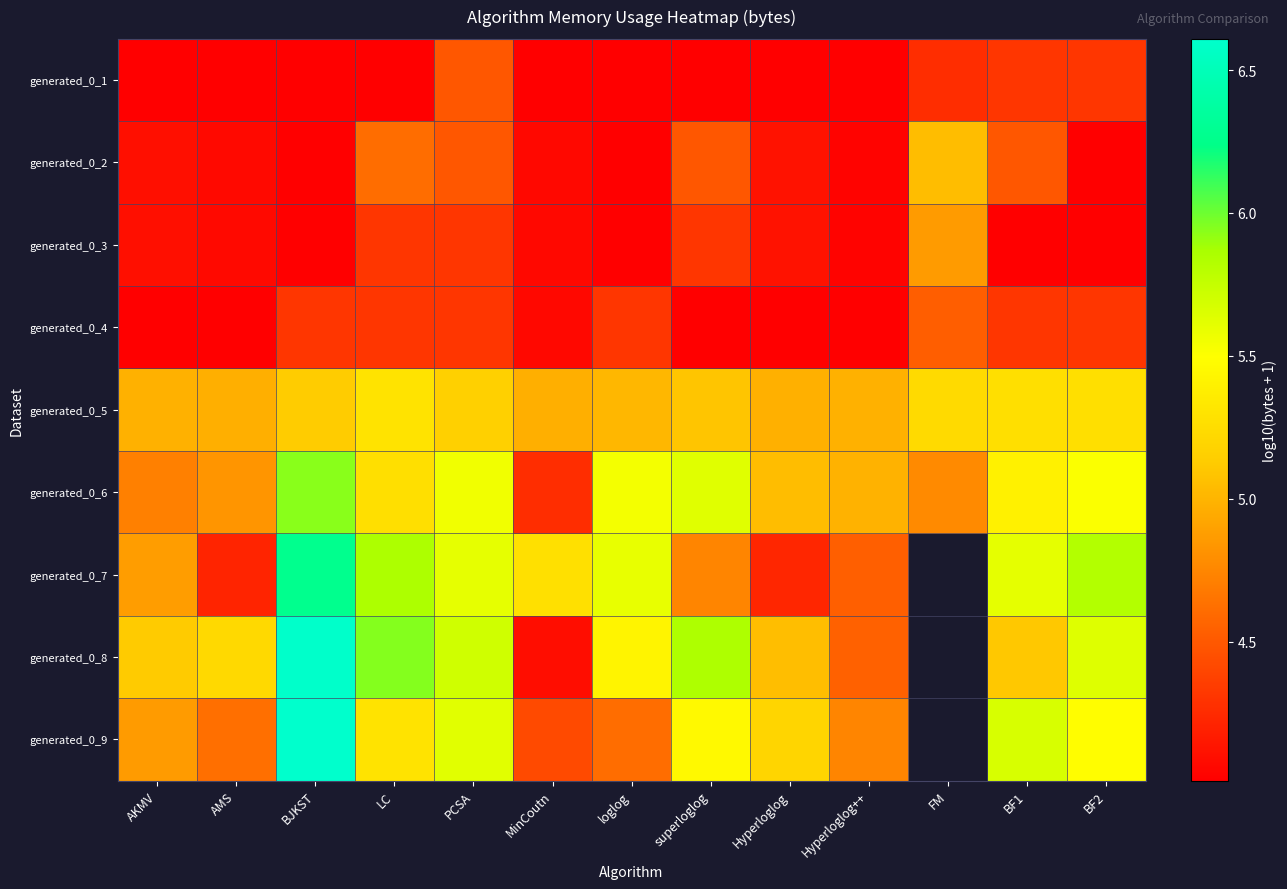

List the series in order of their peak value, highest first.

generated_0_9, generated_0_8, generated_0_7, generated_0_6, generated_0_5, generated_0_2, generated_0_3, generated_0_4, generated_0_1